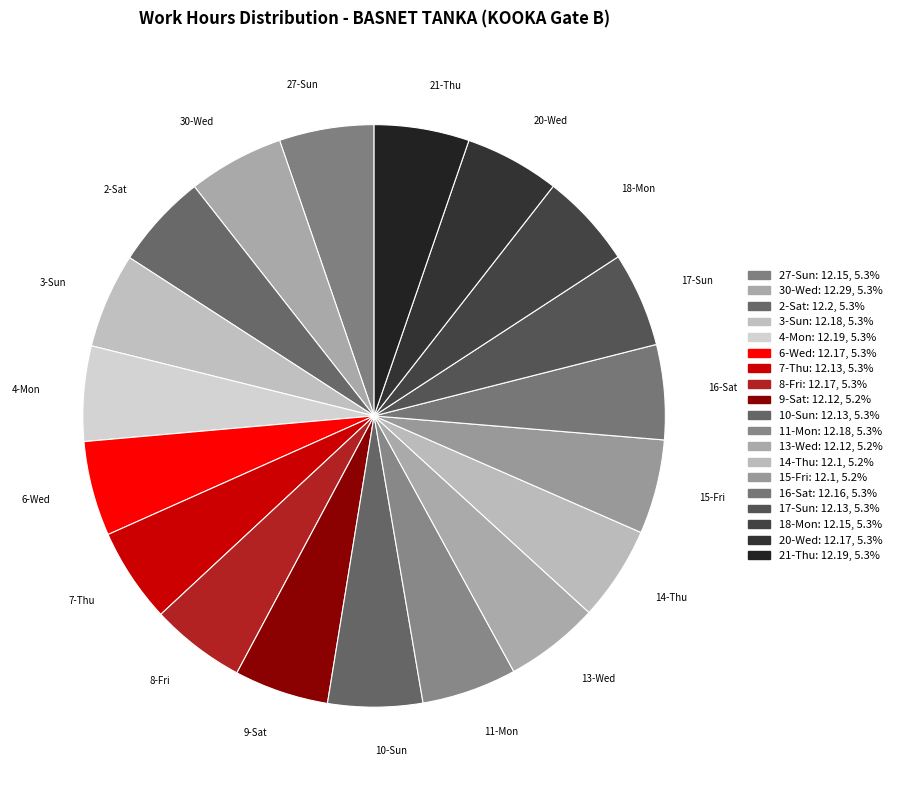

Is there any slice that represents more than half of the pie?

No